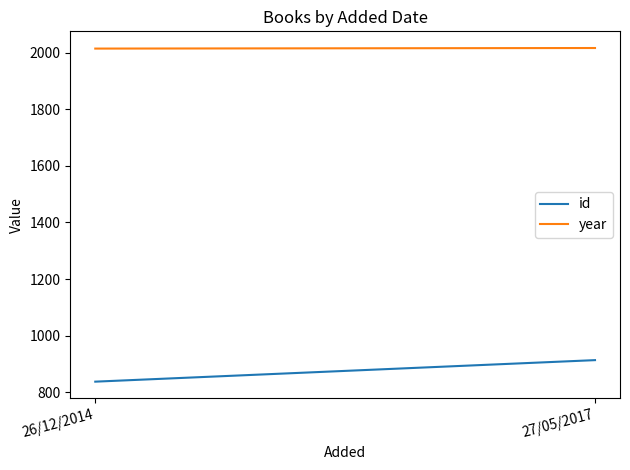

List the series in order of their overall mean, highest first.

year, id